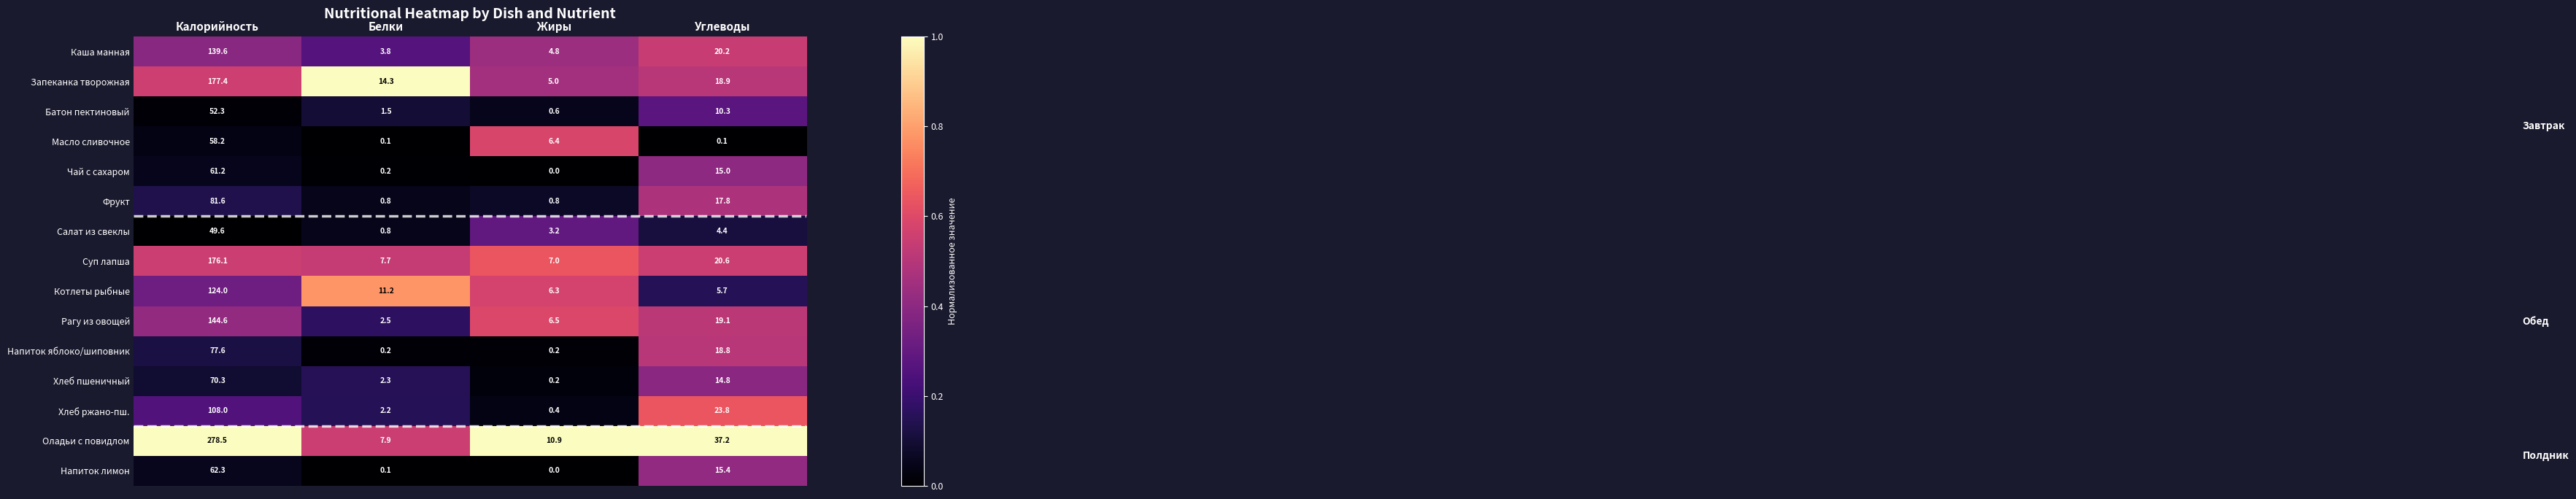

Between Жиры and Углеводы, which series saw the biggest shift?

Оладьи с повидлом